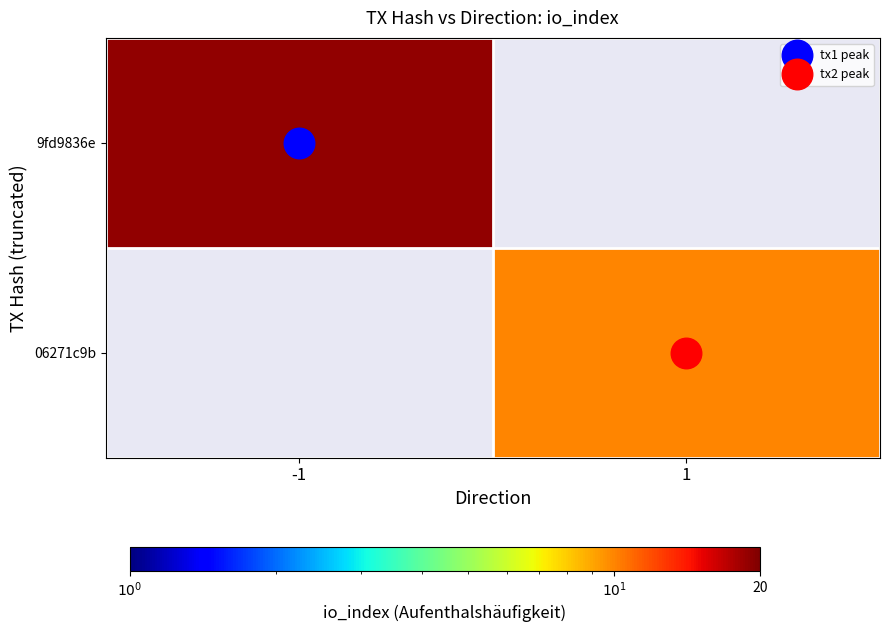

Rank the series by their maximum value, from highest to lowest.

9fd9836e, 06271c9b